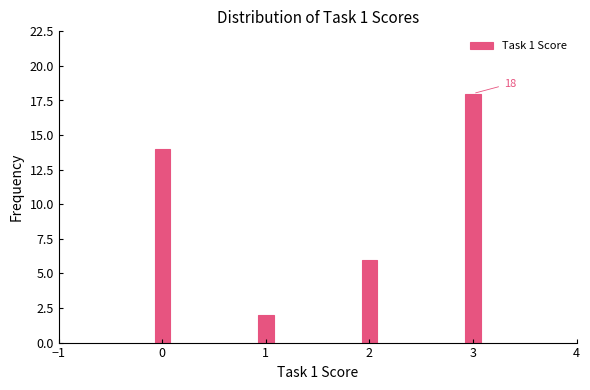

Reading left to right, transcribe all the data shown in this chart.

0=14	1=2	2=6	3=18